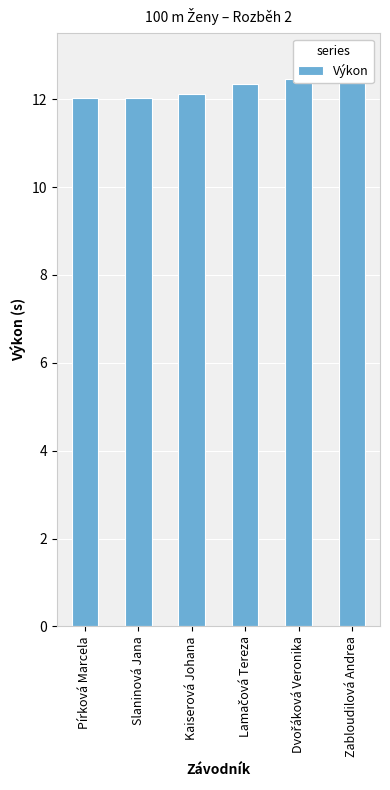

The value at Kaiserová Johana is 12.1. True or false?

True